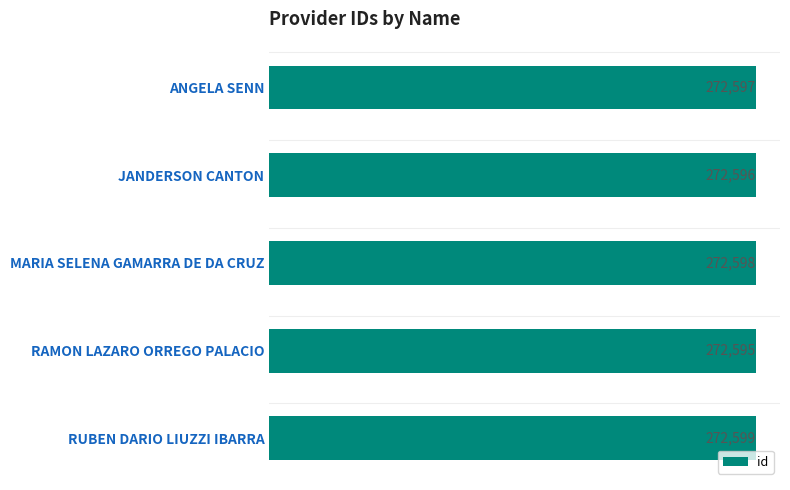

What is the minimum value shown in the chart?

272595